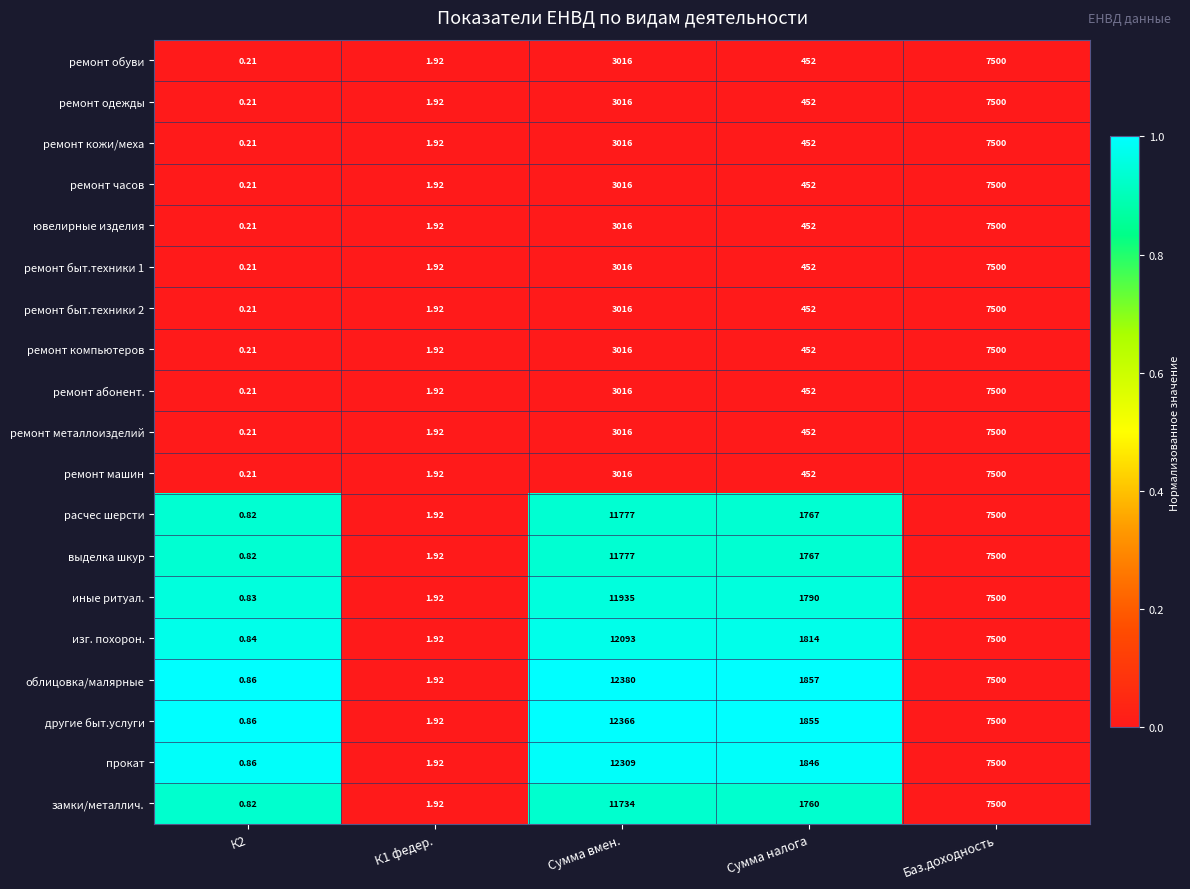

Which series has the largest range (max minus min)?

облицовка/малярные